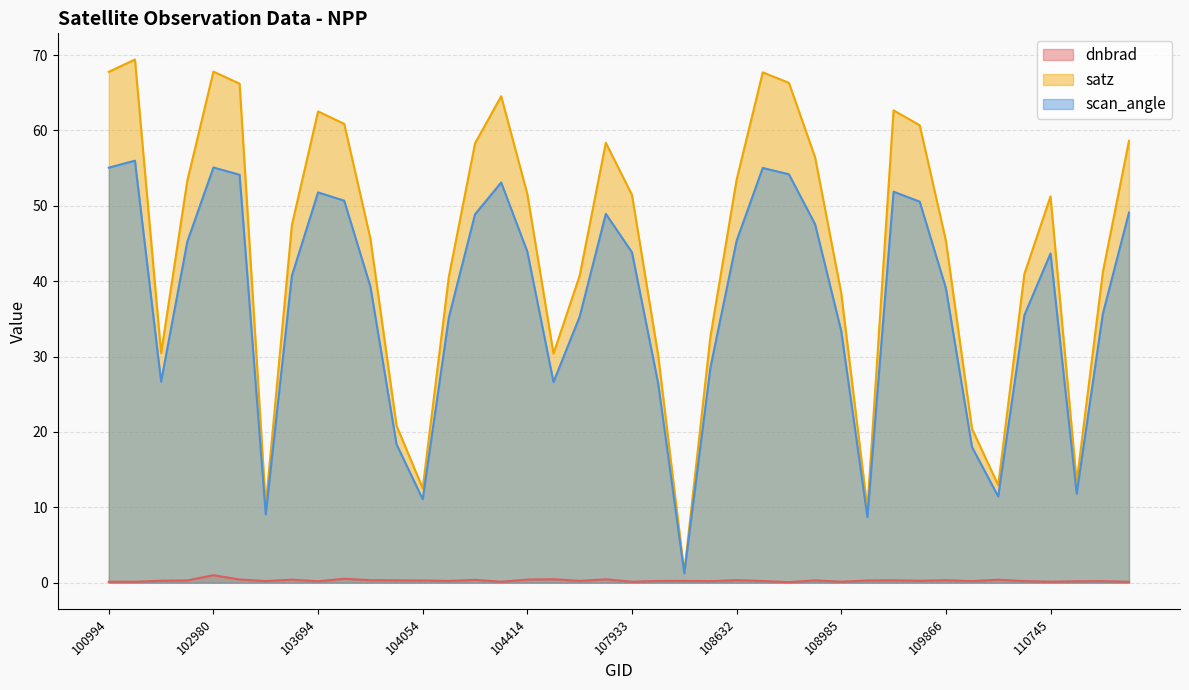

True or false: satz and dnbrad cross at least once.

False